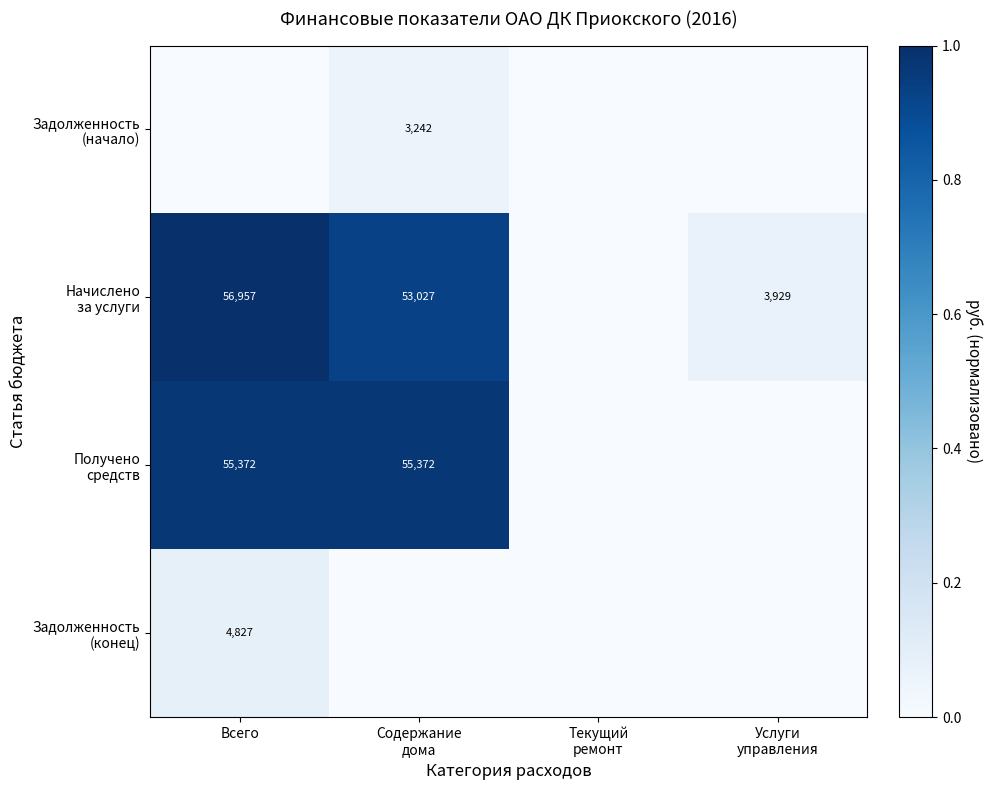

The value of Получено средств at Содержание дома is 1.0. True or false?

True